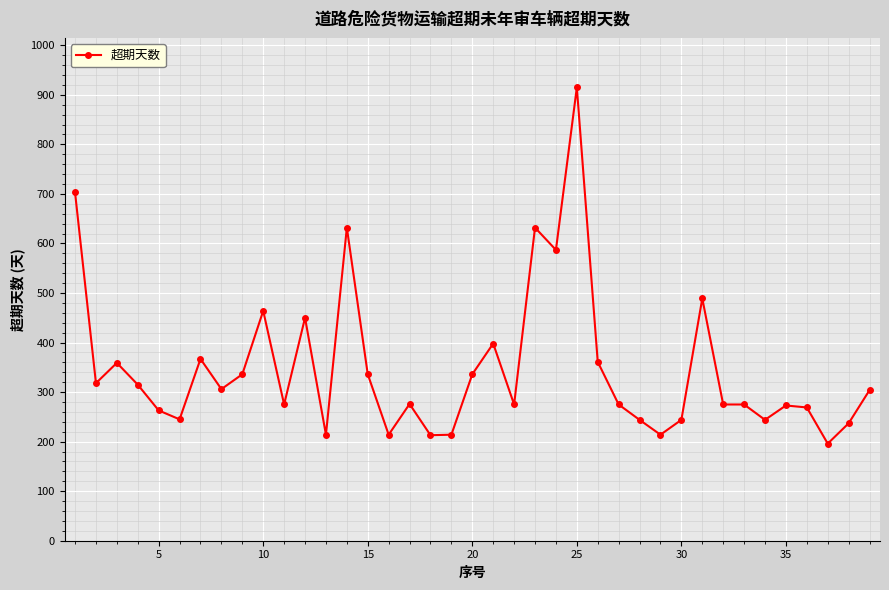

What is the value of the 19th point from the left?

214